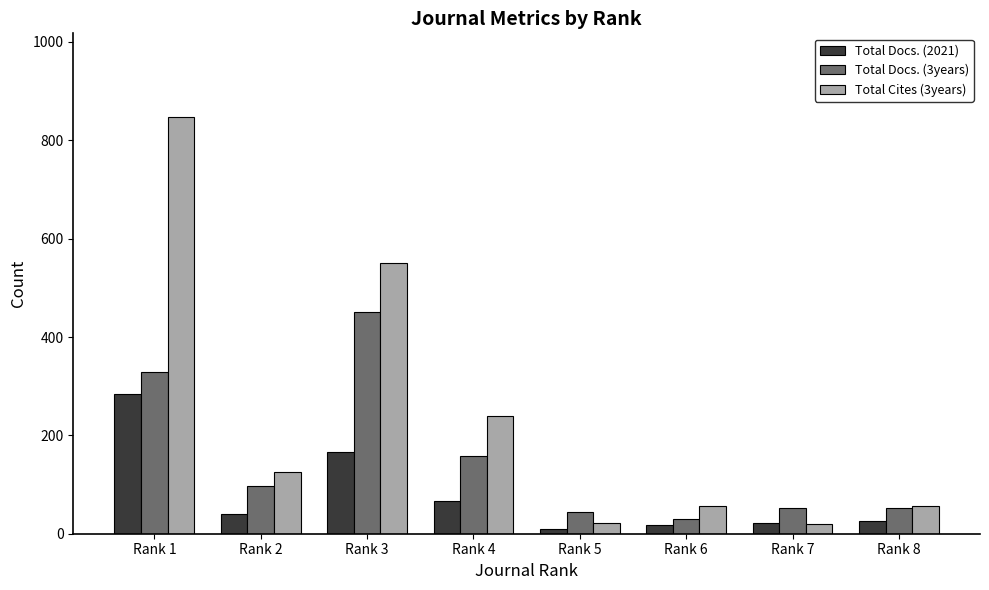

What is the difference between the second highest and second lowest values in the Total Docs. (3years) series?

283